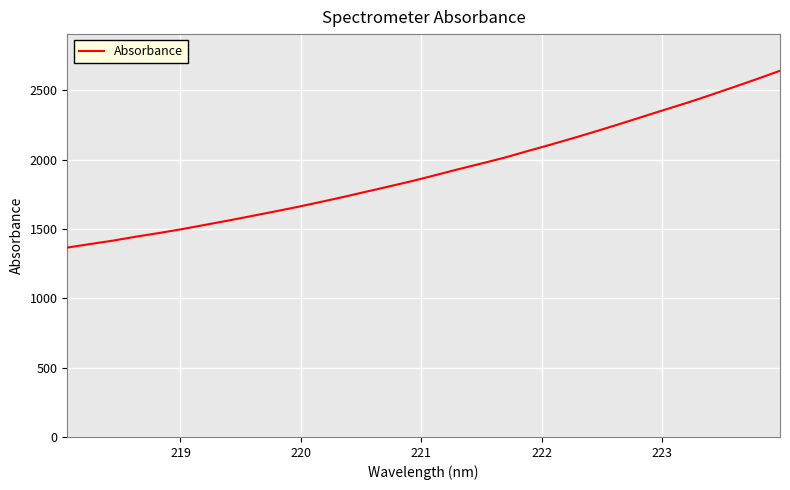

What is the difference between the maximum and minimum values?

1275.2